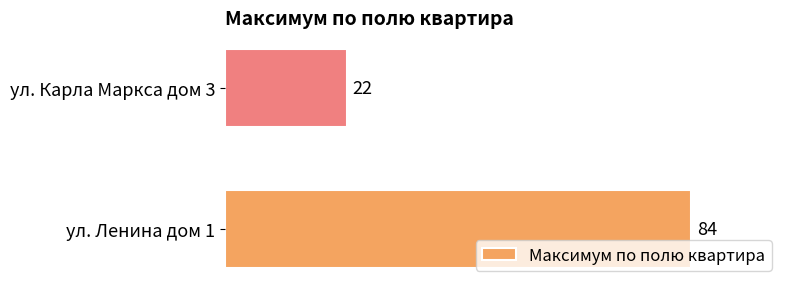

How many values are between 22 and 84?

2